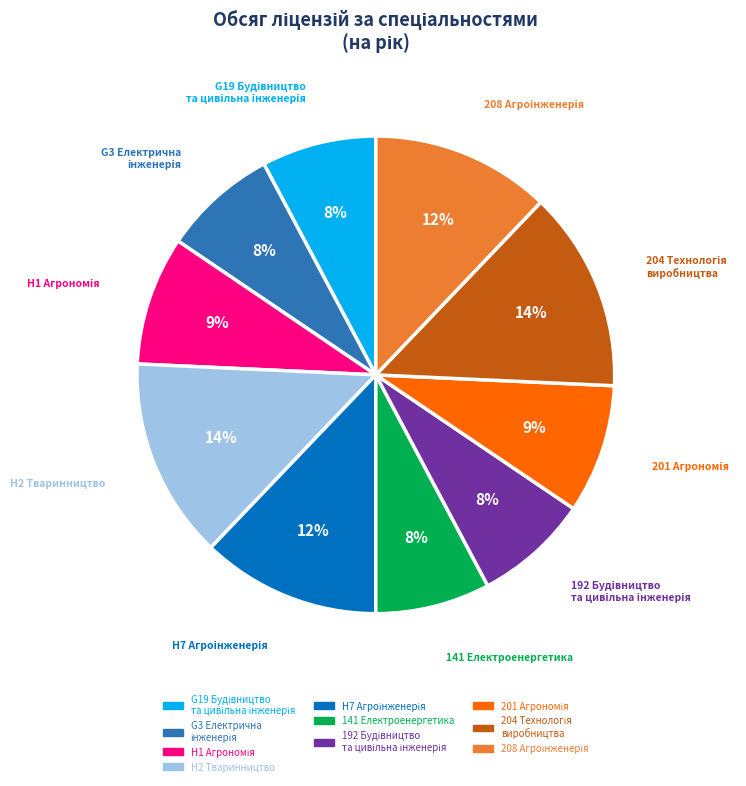

What percentage is the 141 Електроенергетика slice, to the nearest percent?

8%